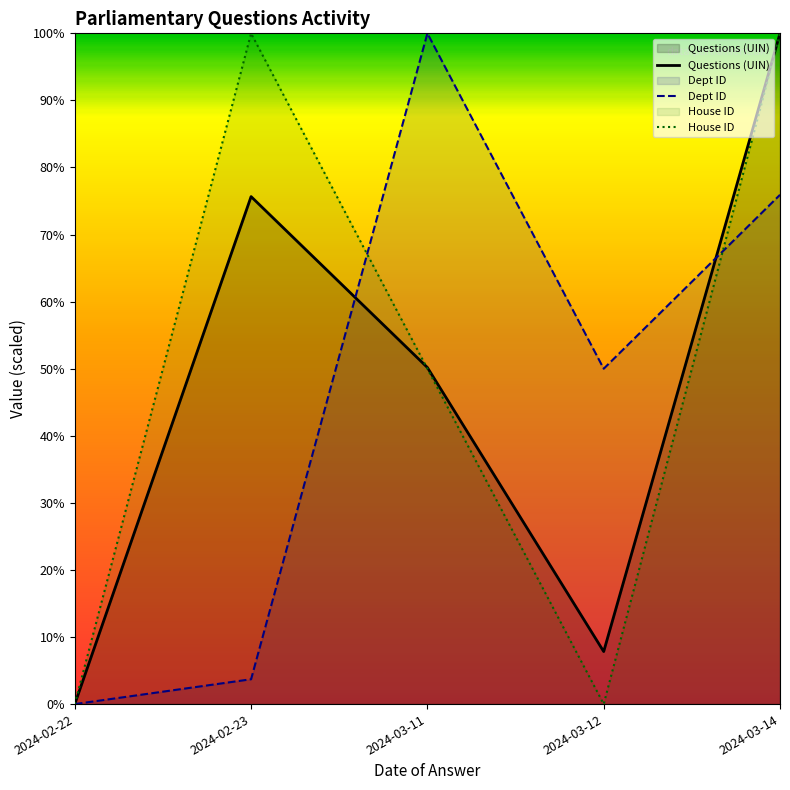

True or false: Questions (UIN) has more than 1 interior local peaks.

False